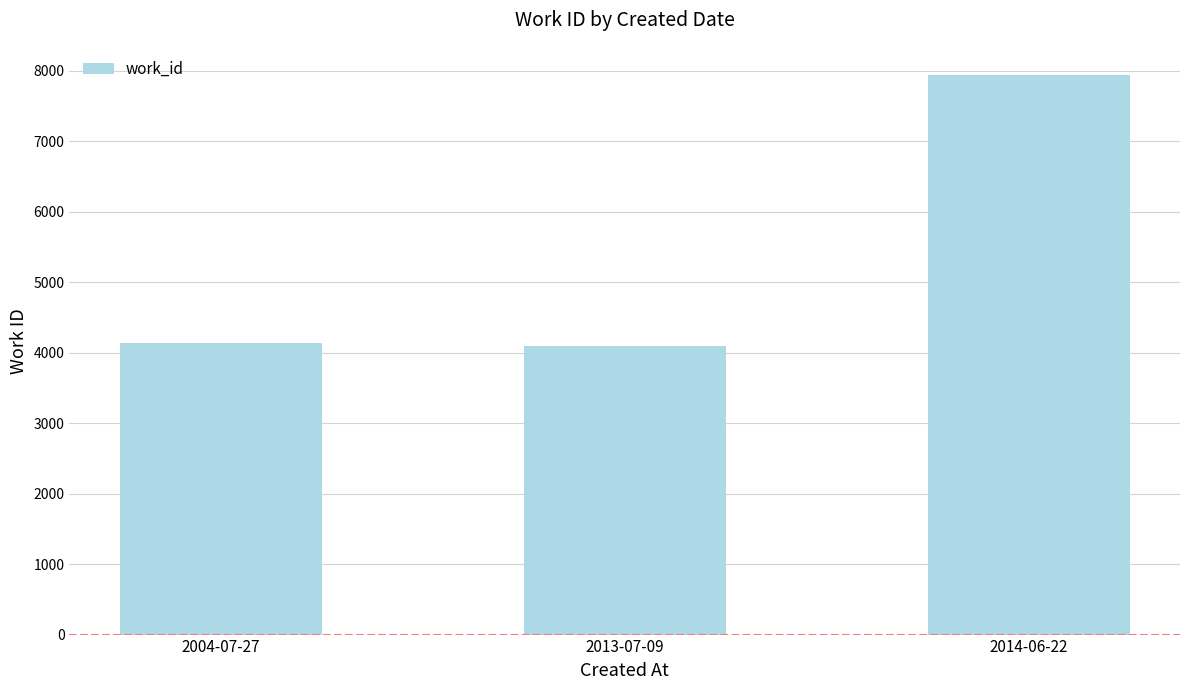

Is it true that the value at 2004-07-27 is 4141?

True